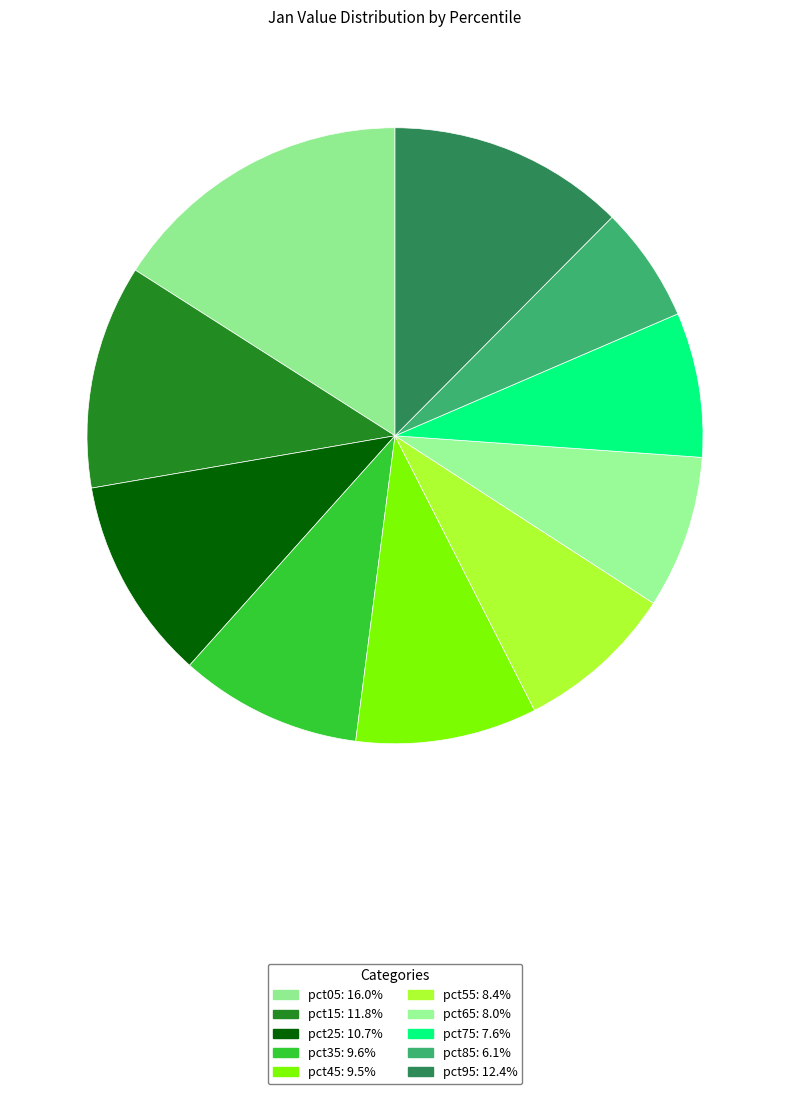

Is there a majority slice in this chart?

No